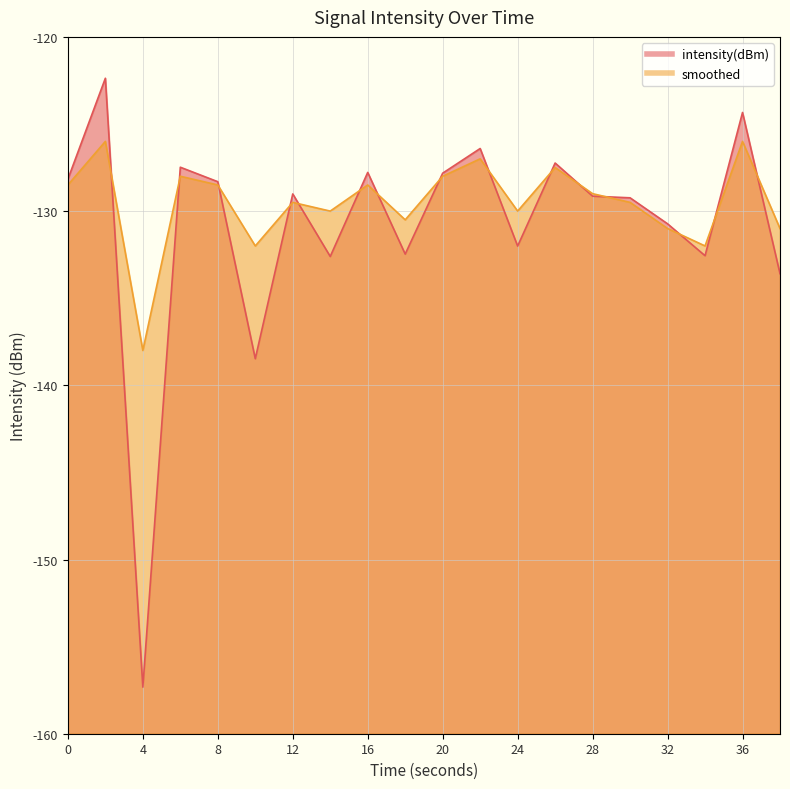

Which series has the widest spread of values?

intensity(dBm)